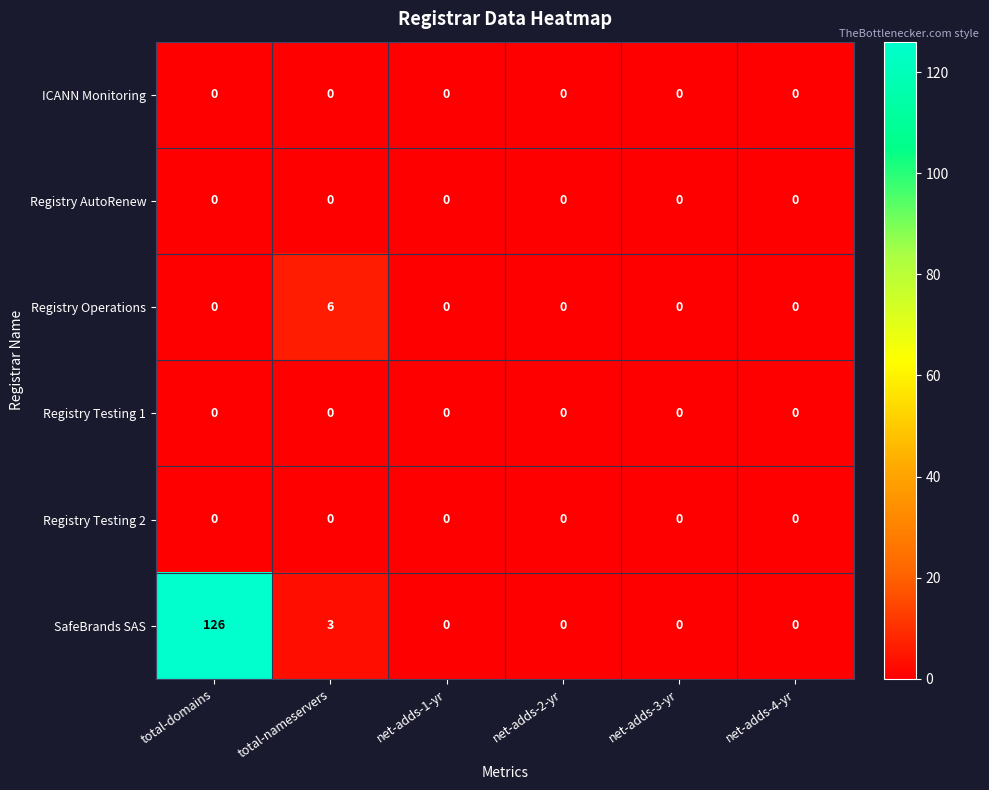

What is the sum of the Registry Operations values at total-nameservers and net-adds-1-yr?

6